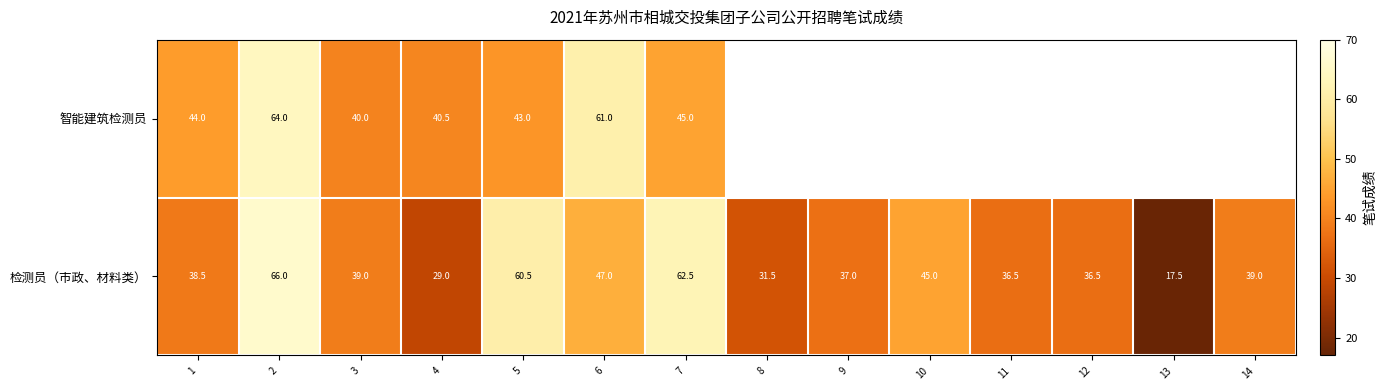

What is the total value across all series at 4?

69.5